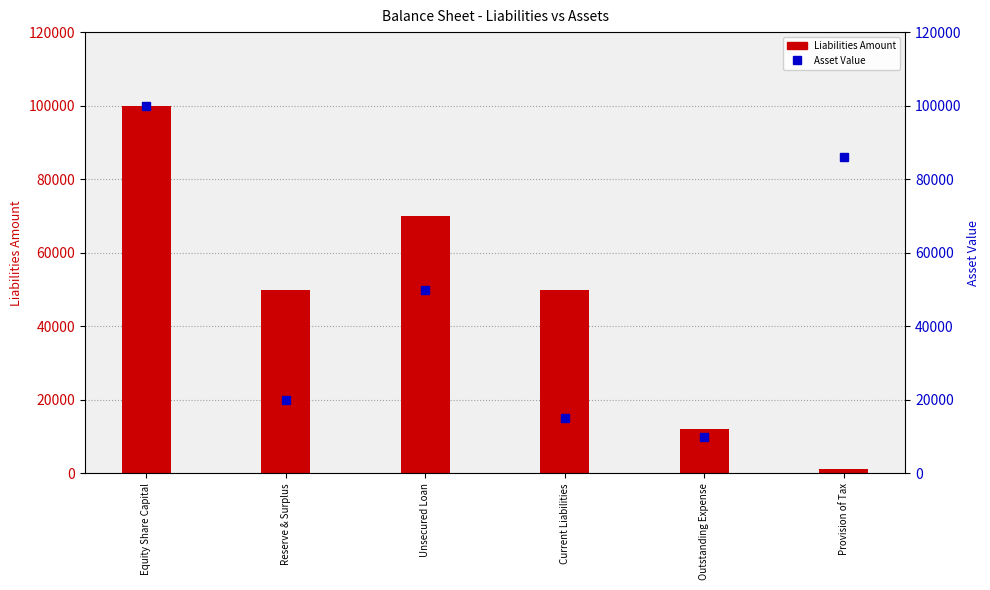

List the labels in order of Asset Value value, smallest first.

Outstanding Expense, Current Liabilities, Reserve & Surplus, Unsecured Loan, Provision of Tax, Equity Share Capital